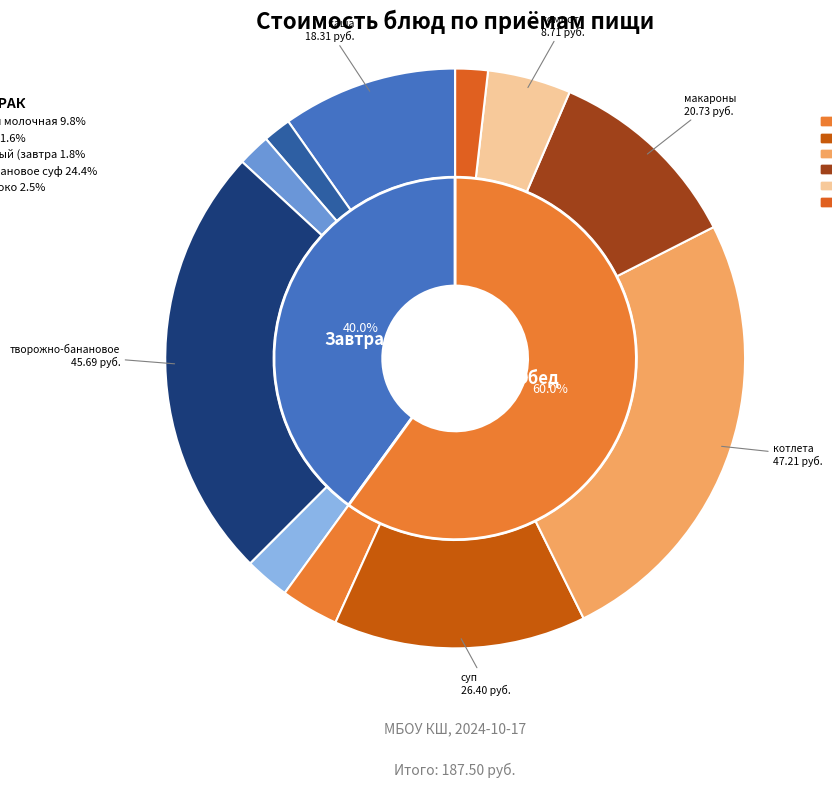

The чай с сахаром slice represents 2% of the pie. True or false?

True